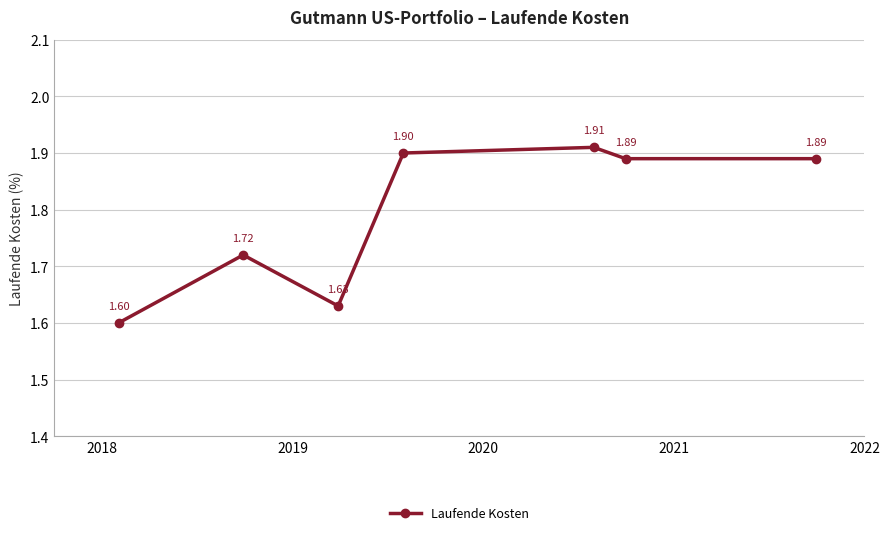

What is the difference between the second highest and minimum values?

0.3